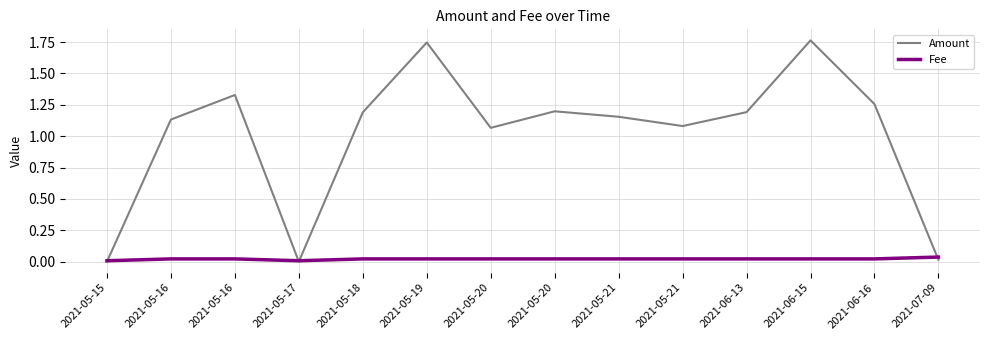

Which series ends up on top after the final intersection of Fee and Amount?

Fee